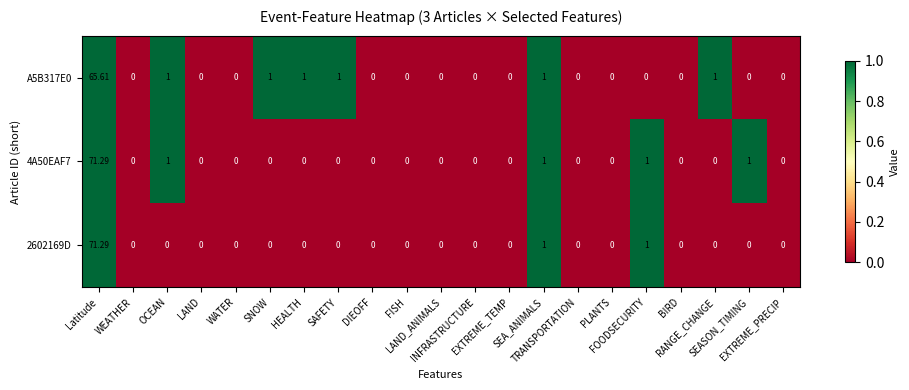

How many values in 4A50EAF7 are above zero?

5